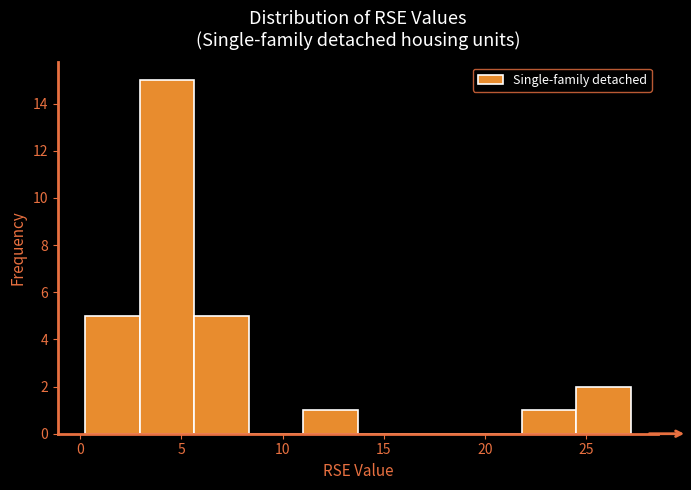

How tall is the bar that spans 22.0 to 24.5 on the x-axis? Neither the bar edges nor the heights are printed on the chart, so give them approximately, as read against the axes.

1